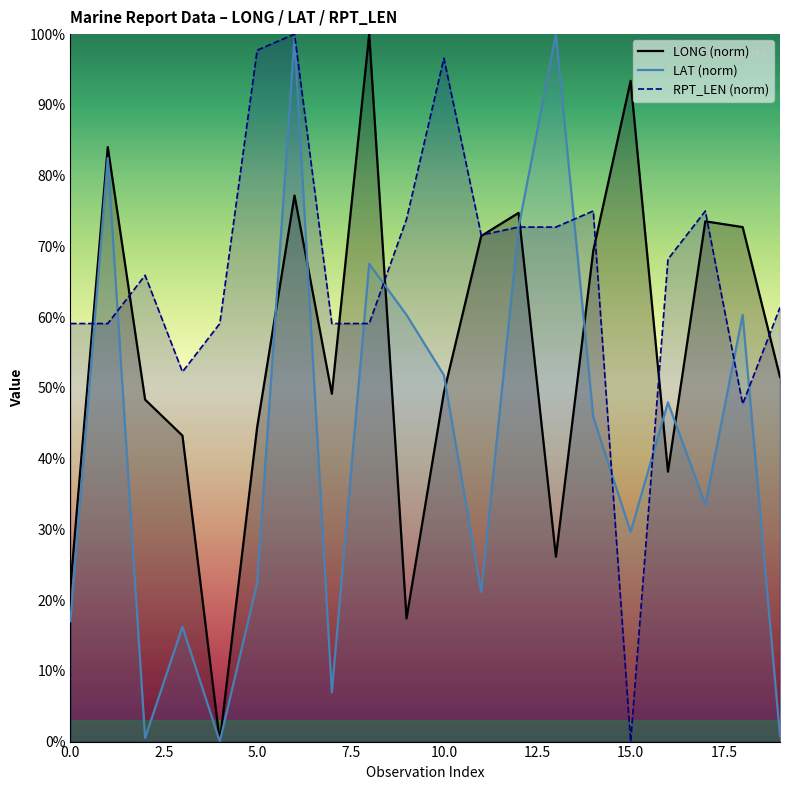

What is the approximate value of RPT_LEN (norm) at 5.0?

97.7